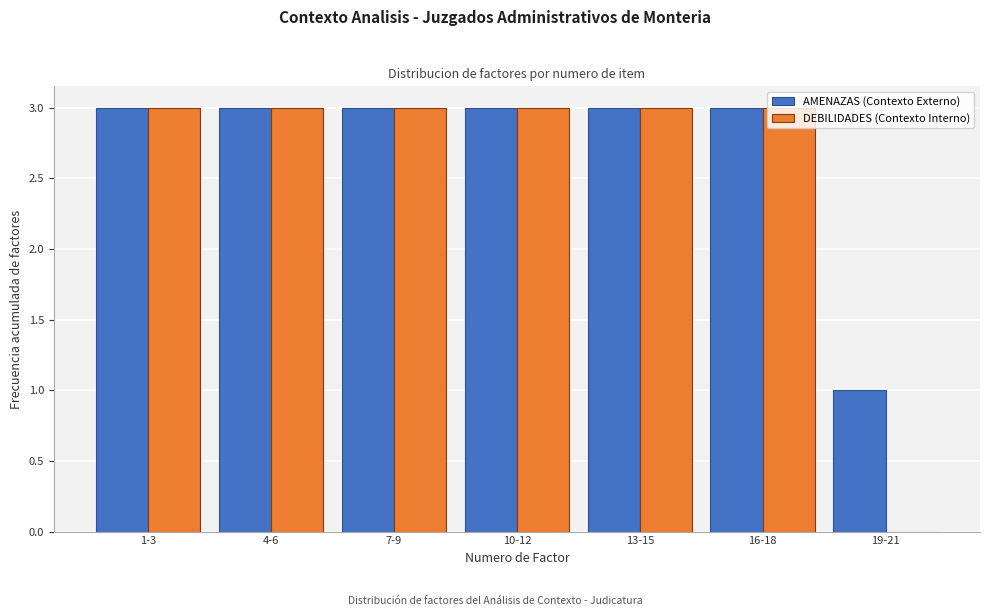

Reading left to right, transcribe all the data shown in this chart.

AMENAZAS (Contexto Externo): 1-3=3	4-6=3	7-9=3	10-12=3	13-15=3	16-18=3	19-21=1
DEBILIDADES (Contexto Interno): 1-3=3	4-6=3	7-9=3	10-12=3	13-15=3	16-18=3	19-21=0